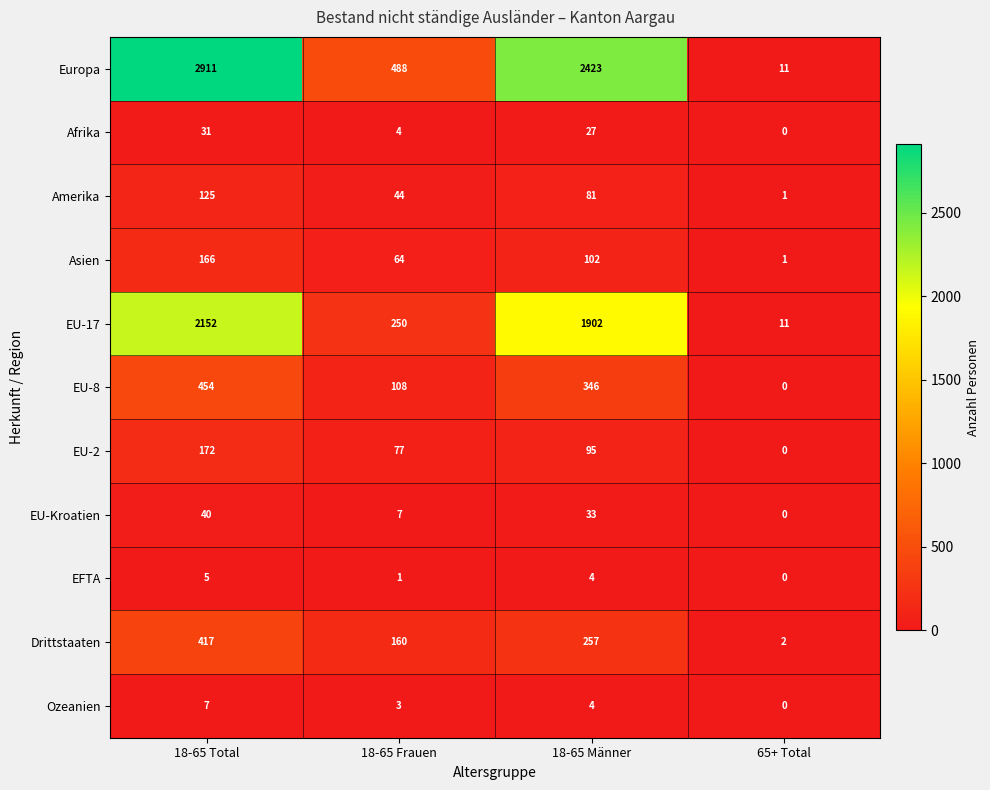

Where does the Drittstaaten series first go above 257?

18-65 Total